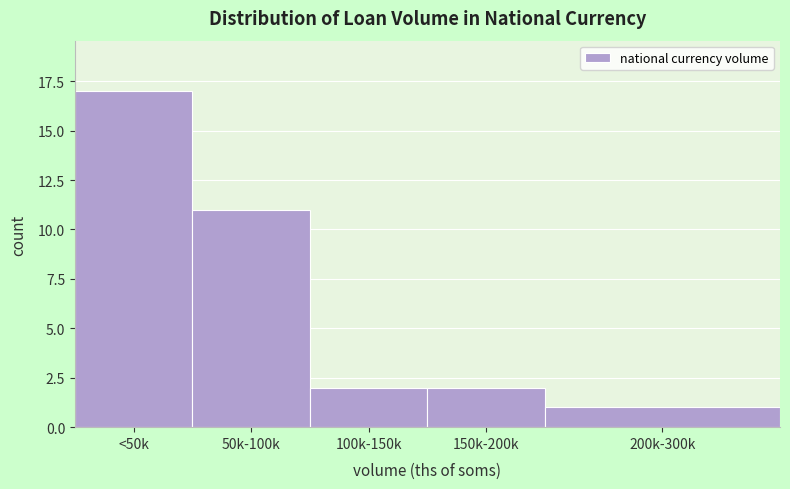

Reading right to left, transcribe all the data shown in this chart.

1	2	2	11	17